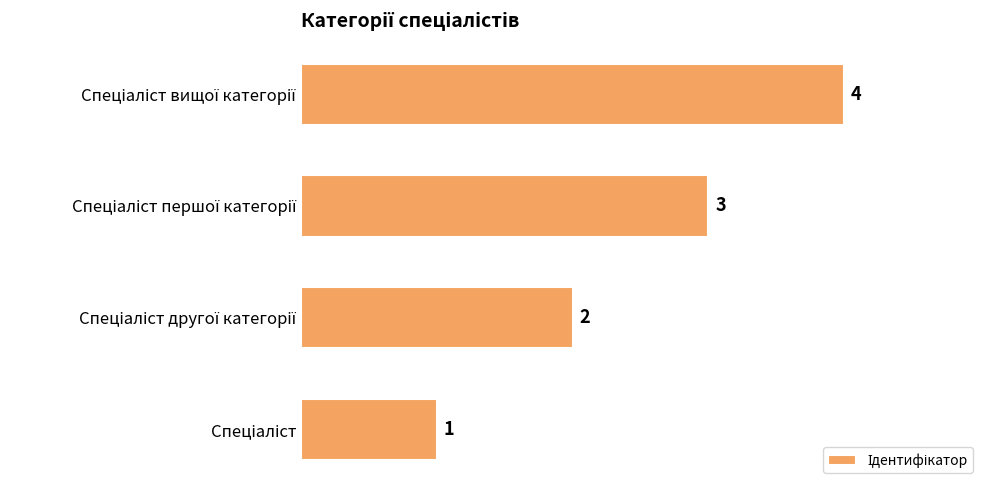

What is the sum of all values?

10